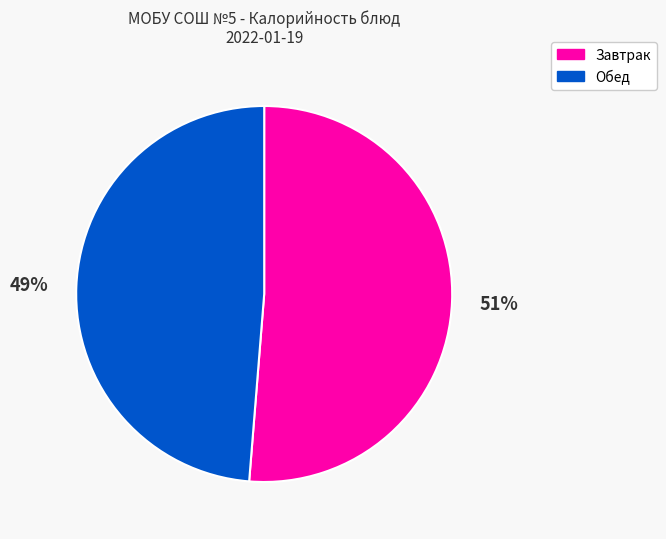

Which slice is the smallest?

Обед